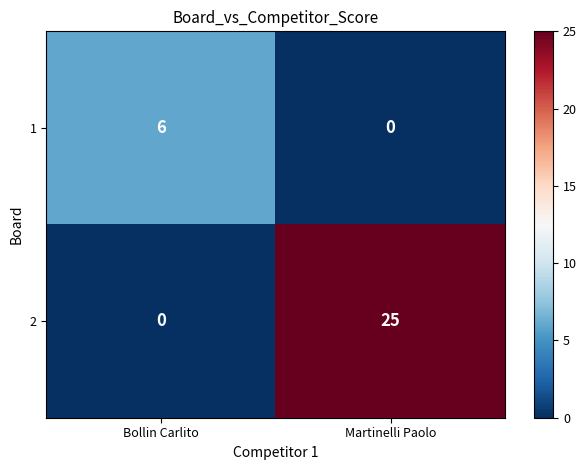

Rank the series by their maximum value, from lowest to highest.

1, 2